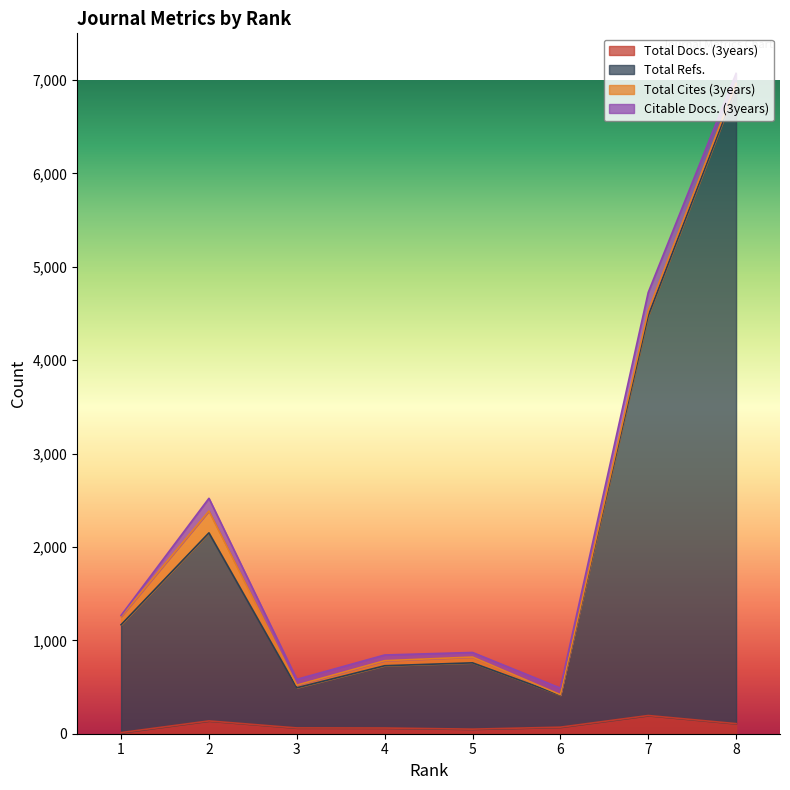

True or false: Total Docs. (3years) and Total Refs. intersect in this chart.

False